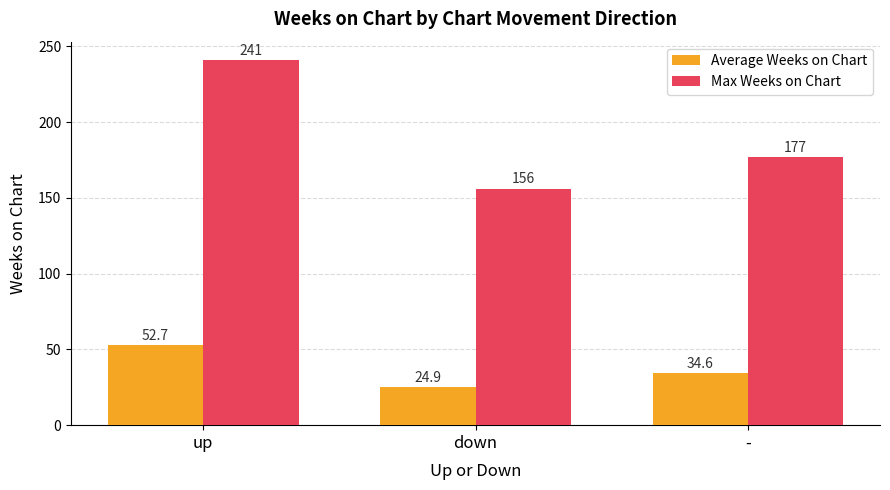

True or false: Max Weeks on Chart has a value of 241.0 at up.

True